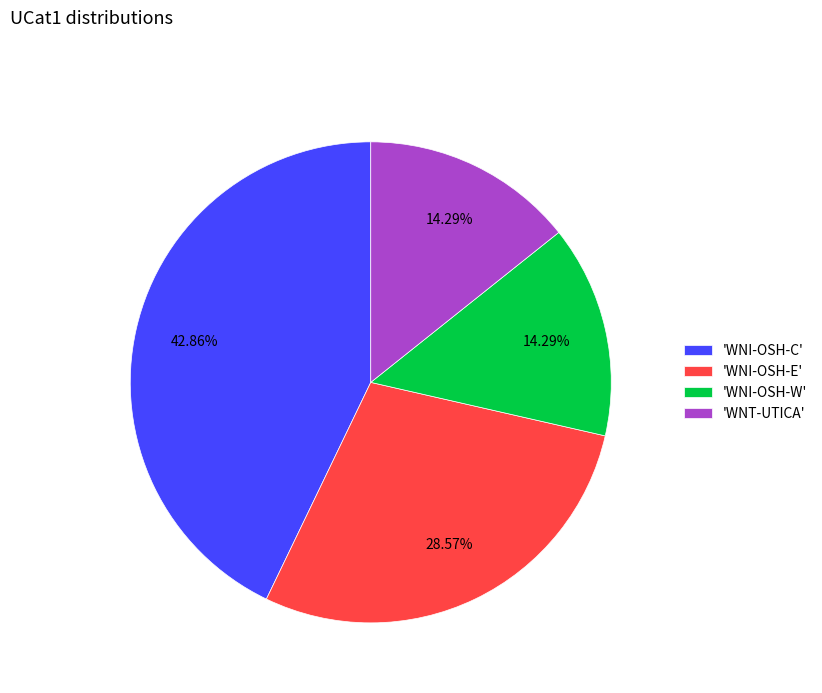

Approximately how many times larger is the value at 'WNI-OSH-W' compared to 'WNI-OSH-C'?

0.3